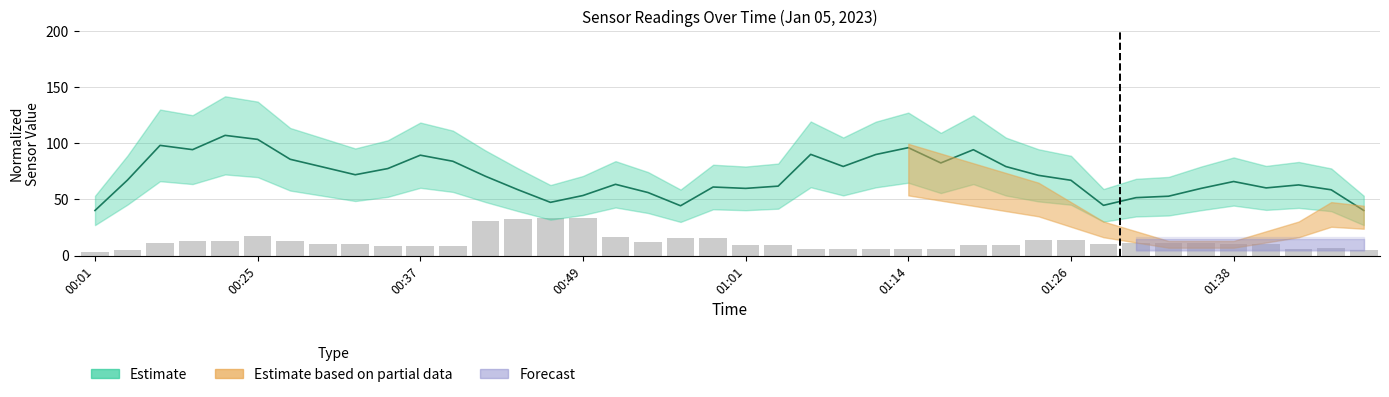

Are the bars horizontal?

No